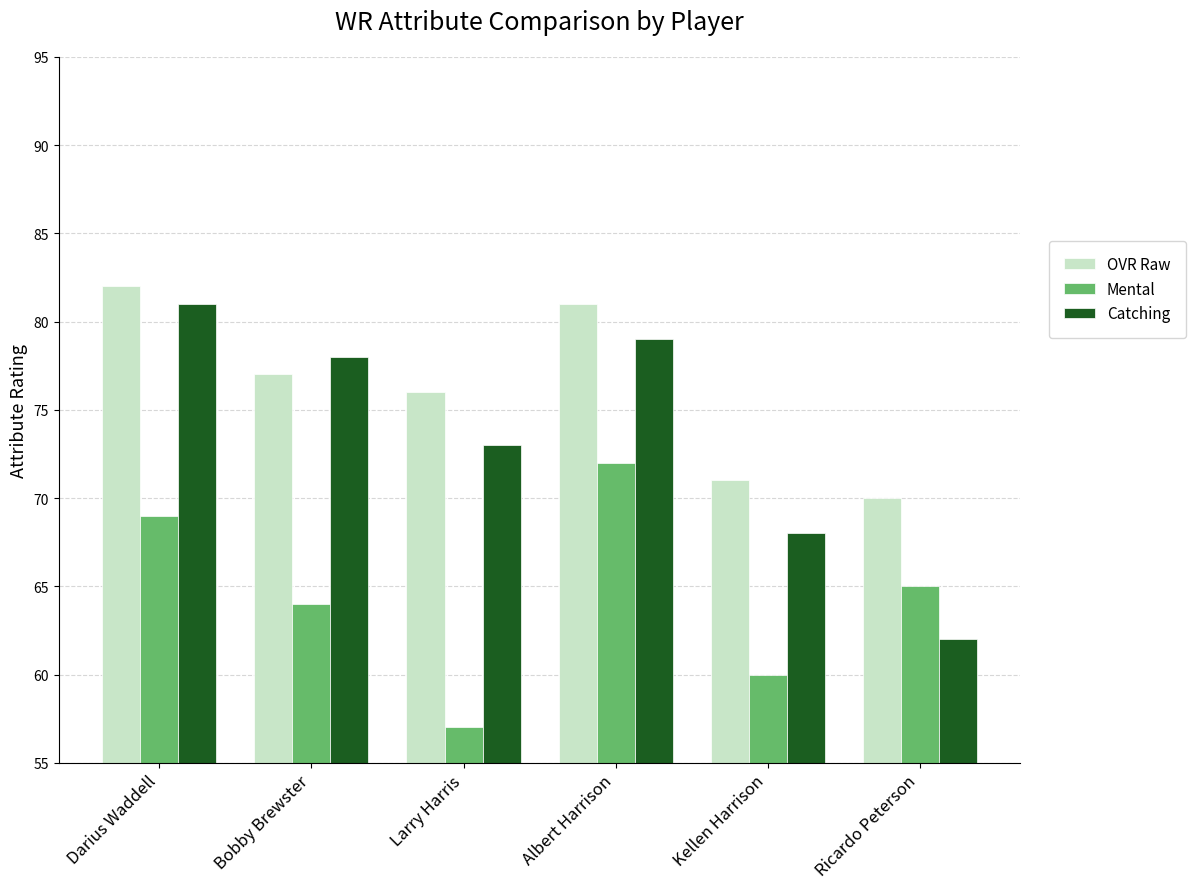

What is the total value across all series at Kellen Harrison?

199